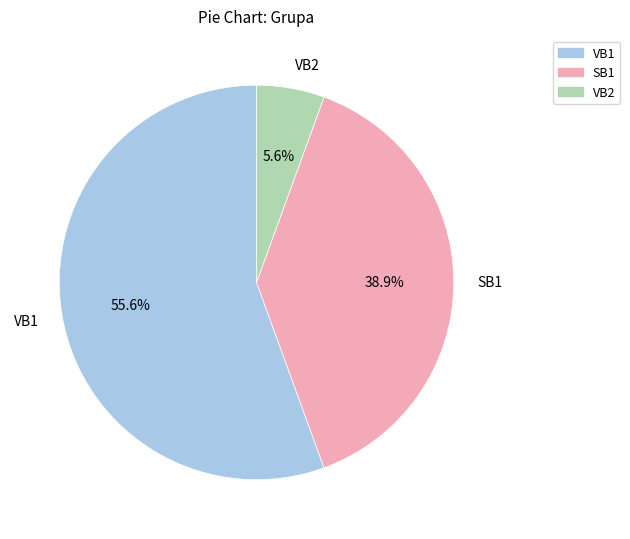

True or false: SB1 accounts for 49% of the total.

False